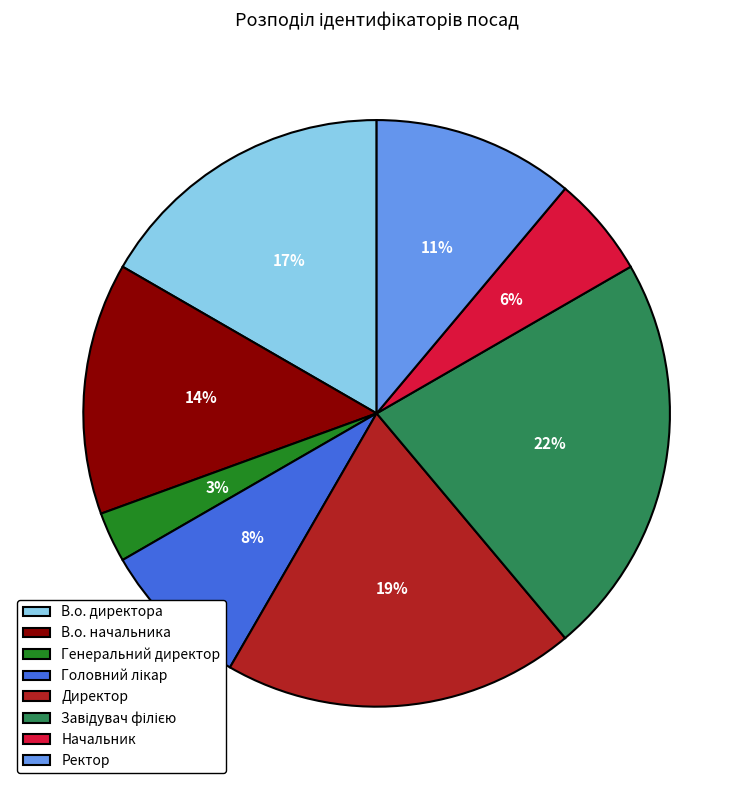

Which category has the smallest portion of the pie?

Генеральний директор